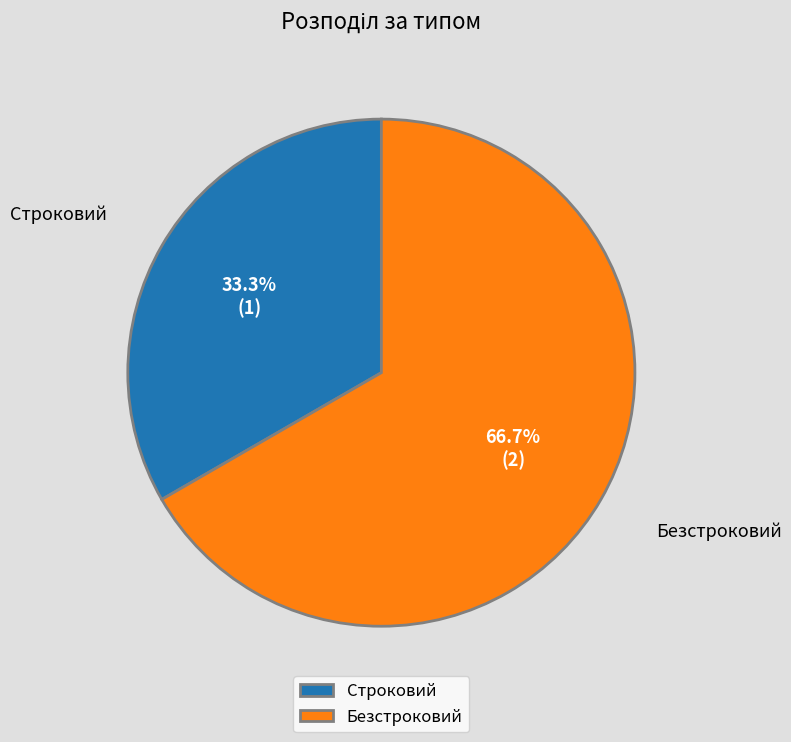

Which slice is the smallest?

Строковий